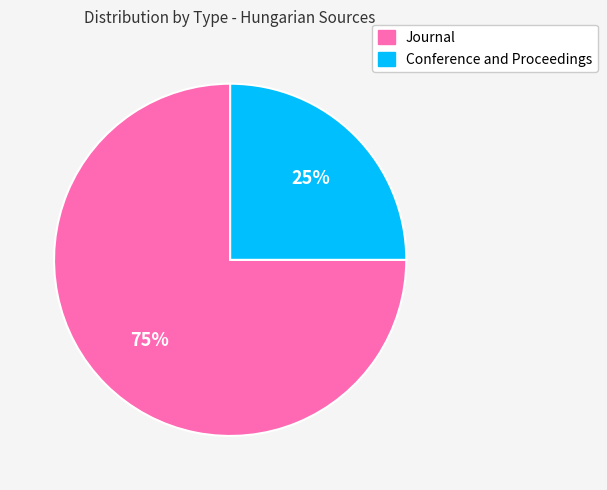

Does Journal represent more than half of the total?

Yes